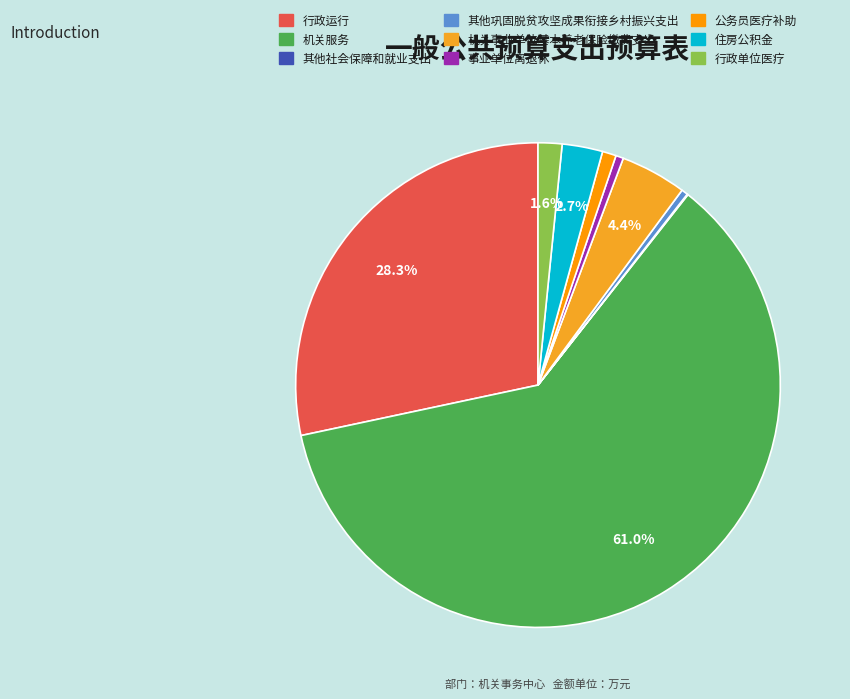

Which category has the smallest portion of the pie?

其他社会保障和就业支出